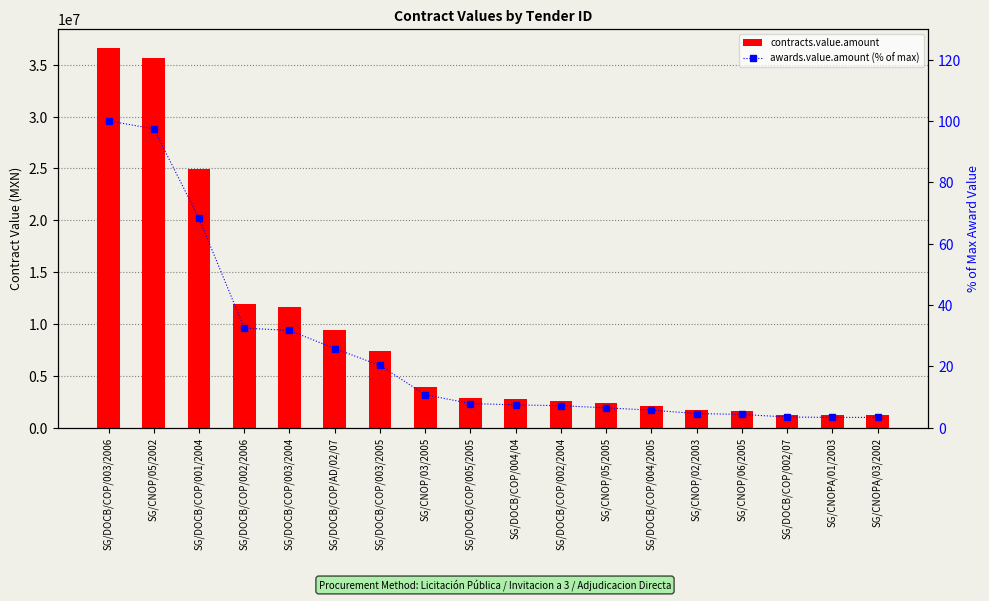

What is the highest value of the contracts.value.amount series?

36629022.5